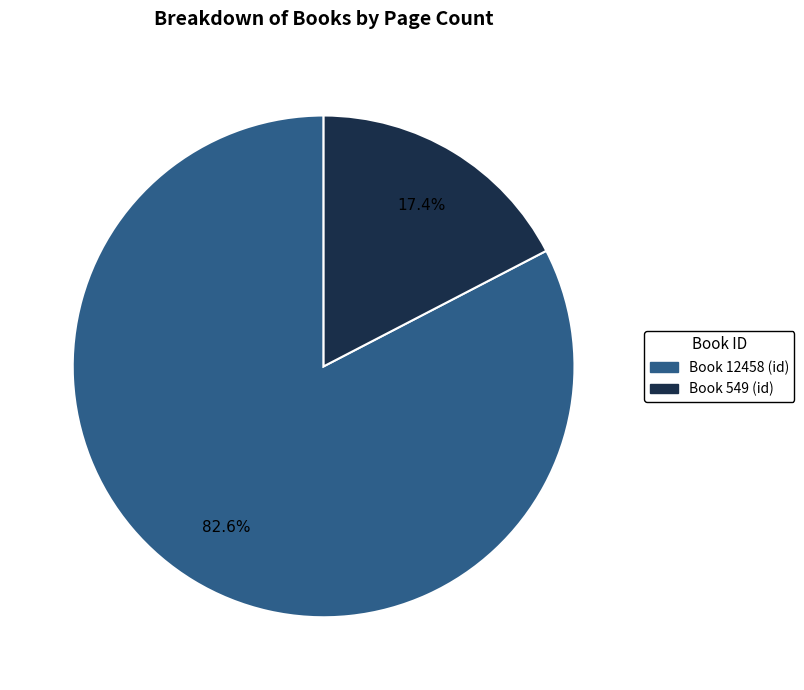

Is there any slice that represents more than half of the pie?

Yes